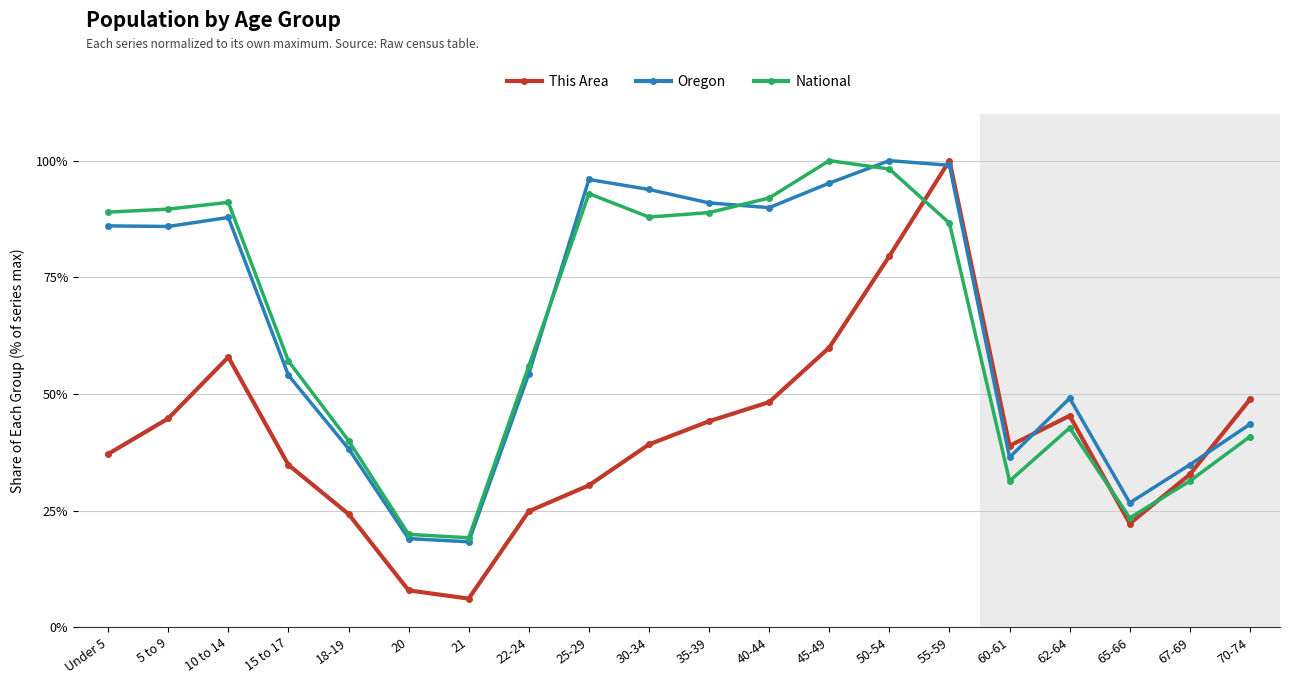

How many times do National and This Area cross each other?

3